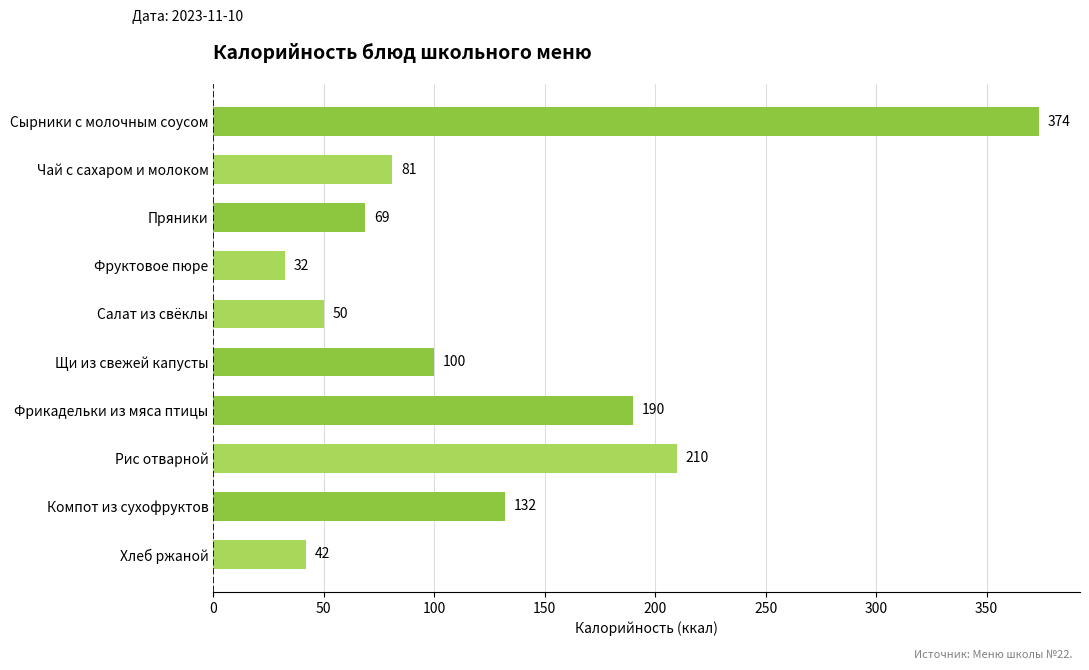

How many data points are above 99?

5